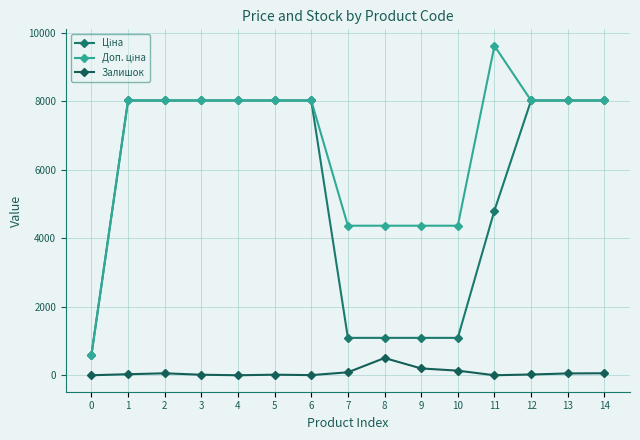

How many distinct data groups are displayed?

3